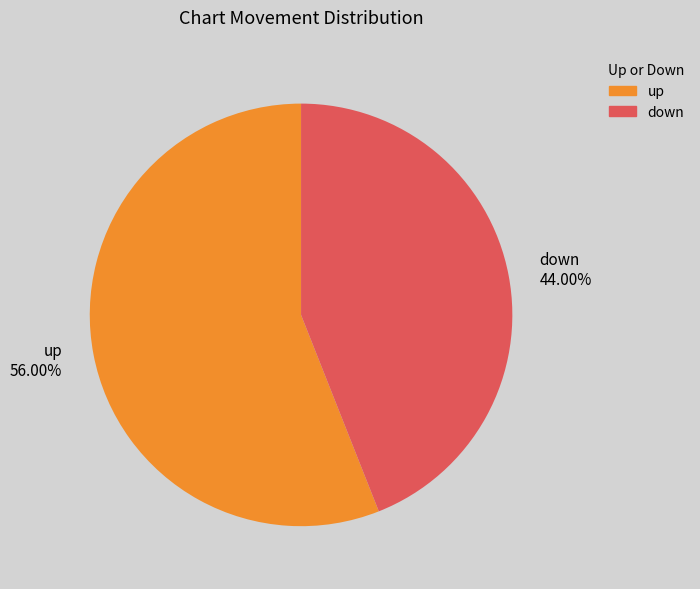

What percentage is the up slice, to the nearest percent?

56%